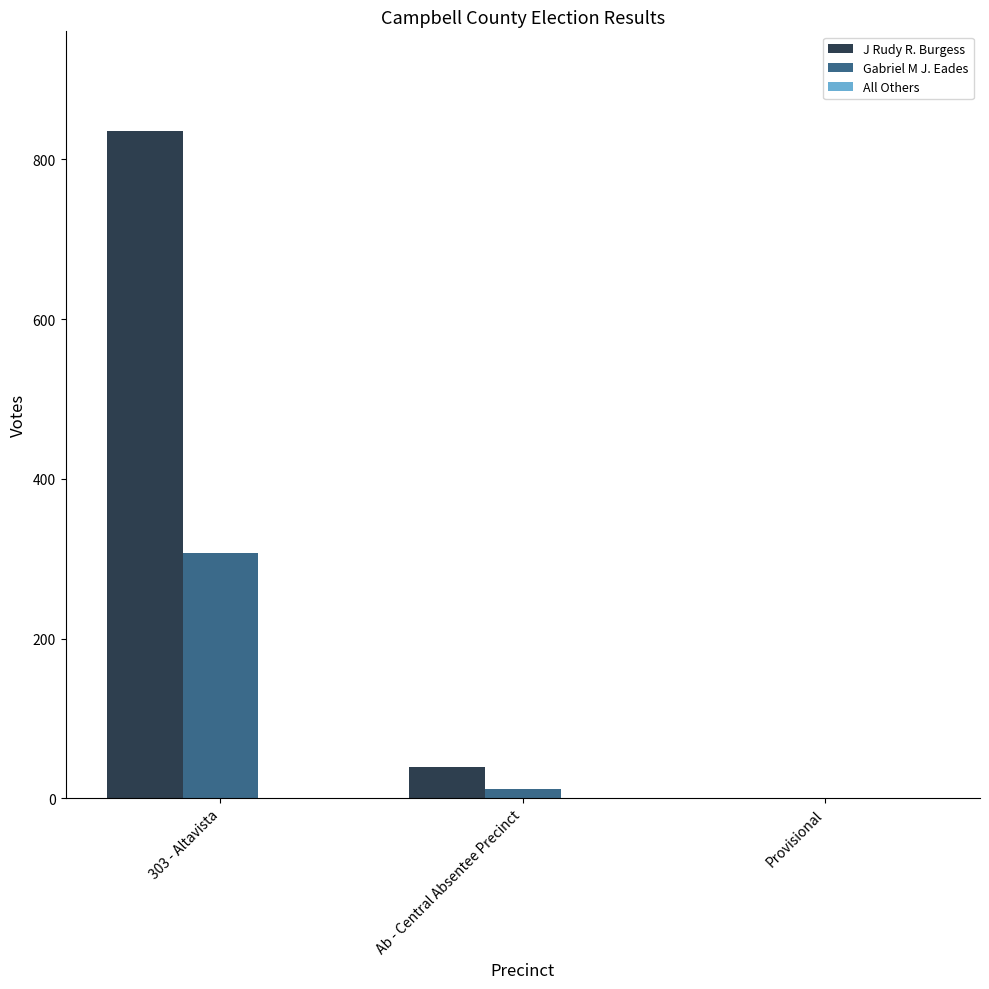

Between Ab - Central Absentee Precinct and Provisional, which series saw the biggest shift?

J Rudy R. Burgess